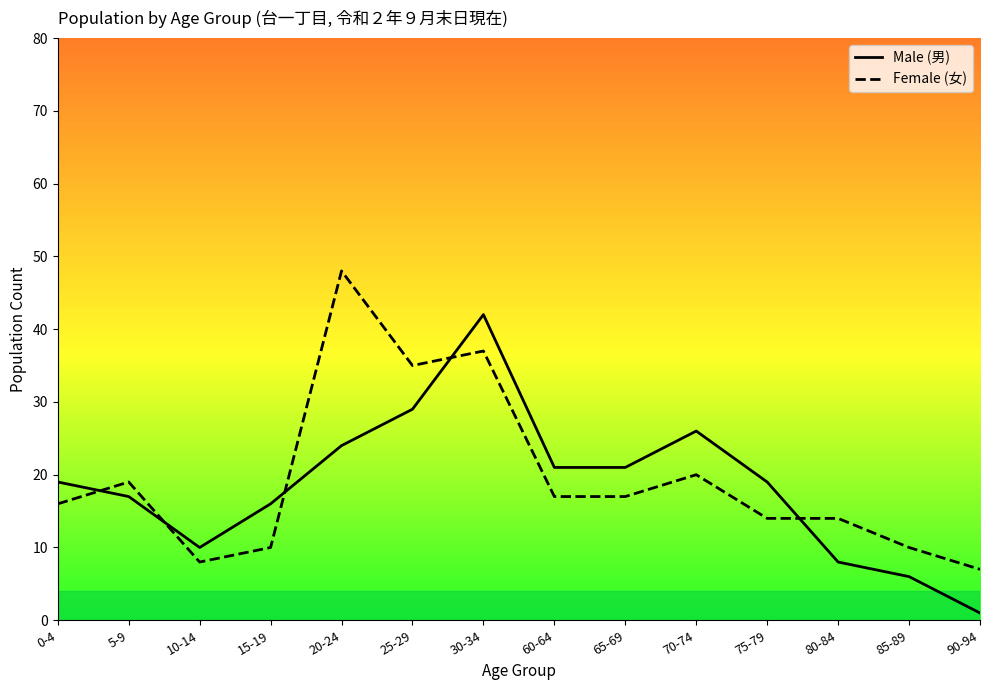

What are all the series names shown in the legend?

Male (男), Female (女)